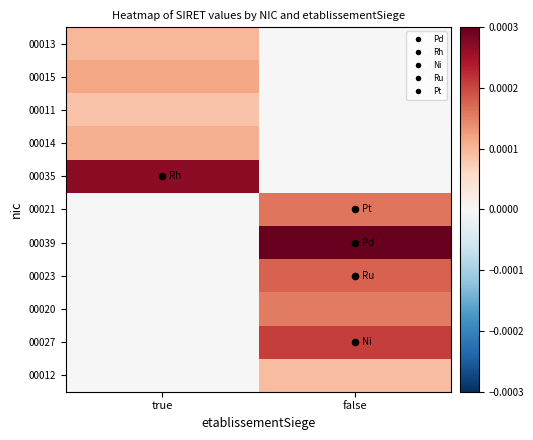

How many series are shown in this chart?

11